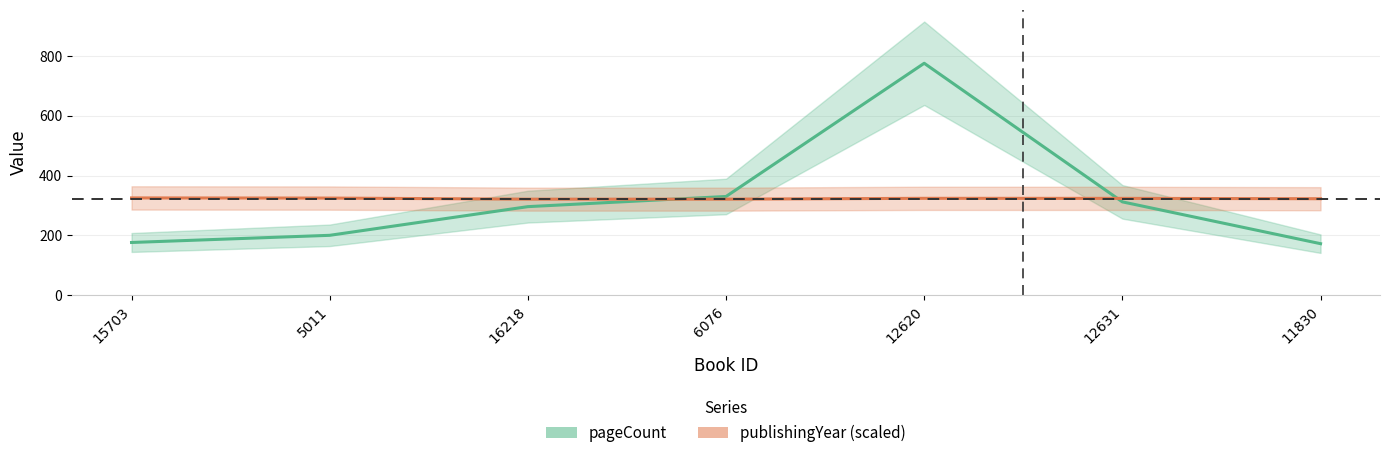

The publishingYear (scaled) series shows 142.2 at 12620. True or false?

False